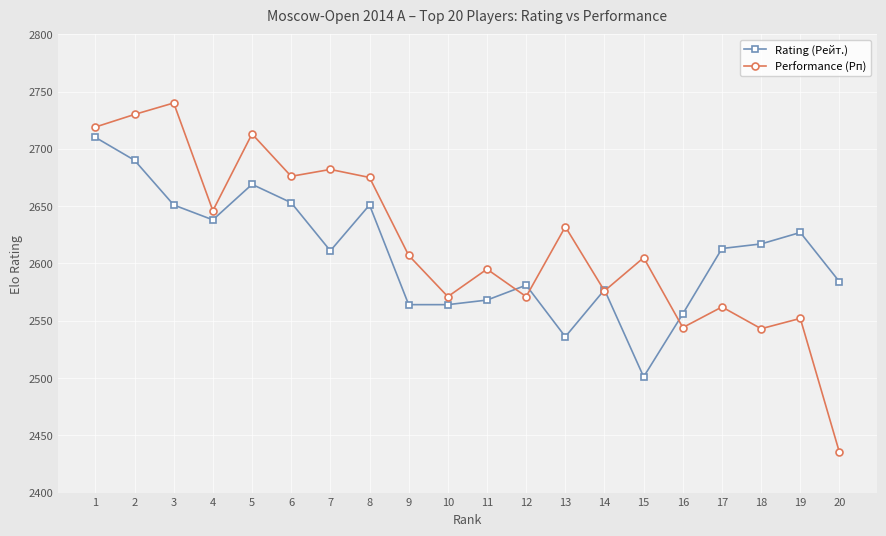

What is the difference between the highest and lowest values at 17?

51